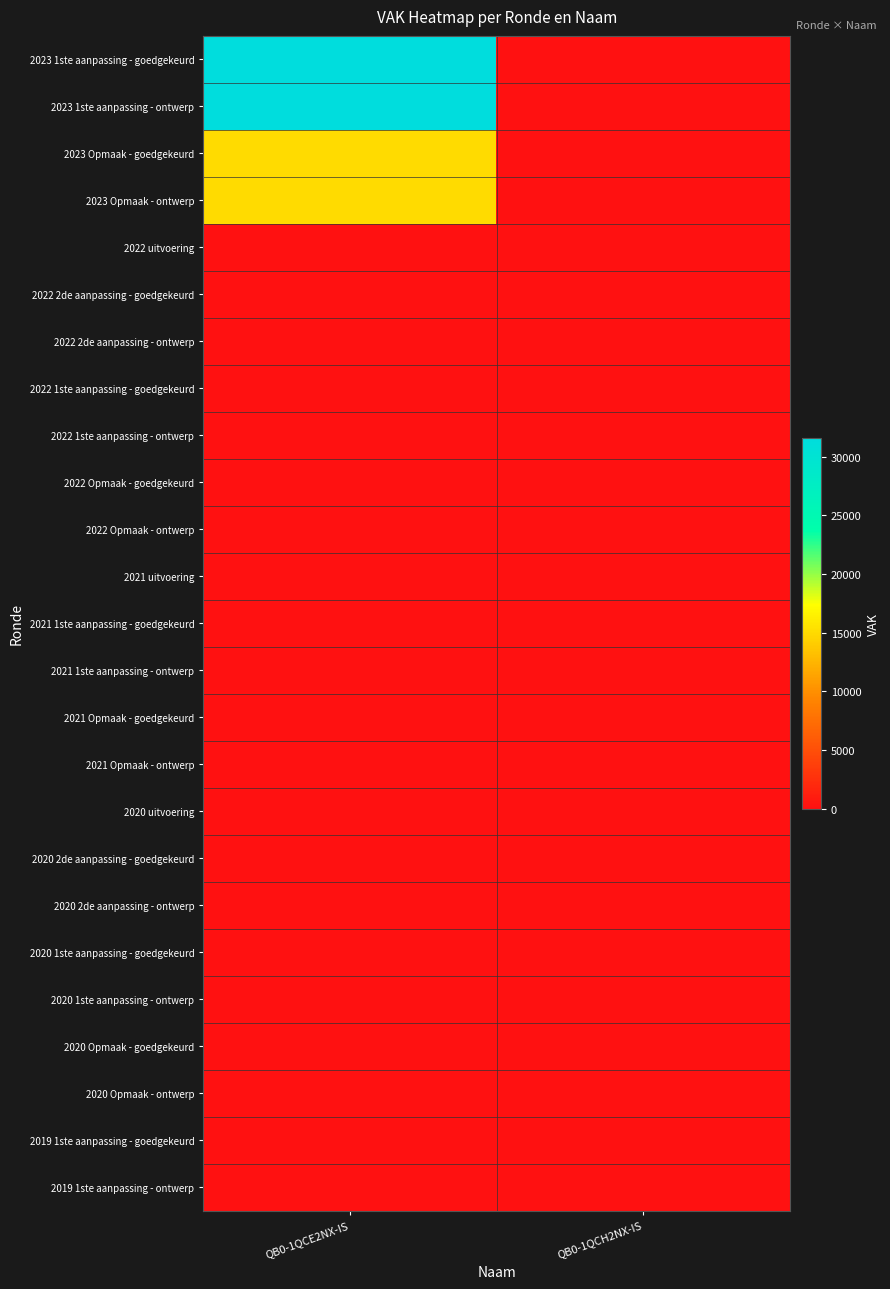

What is the spread (max minus min) of values at QB0-1QCE2NX-IS?

31617